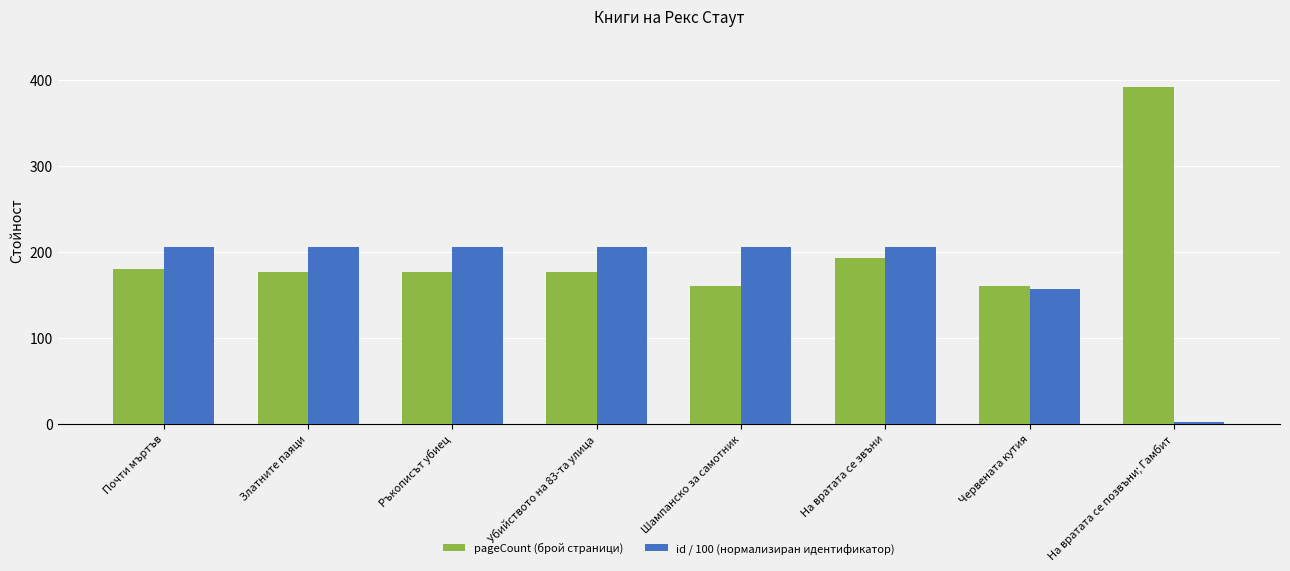

What is the sum of all pageCount (брой страници) values?

1612.0